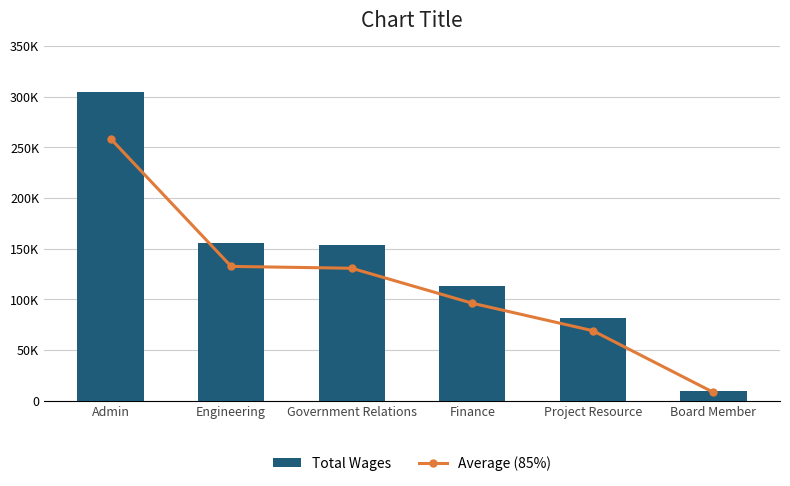

Rank the series by their maximum value, from lowest to highest.

Average (85%), Total Wages